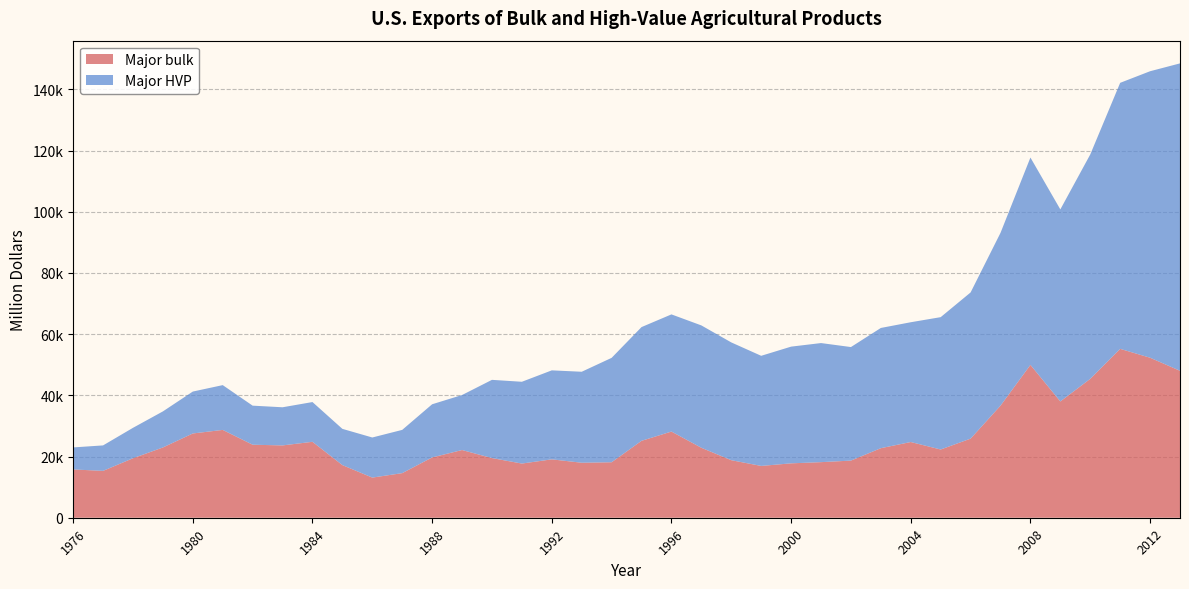

Reading left to right, extract all data points from this chart.

Major bulk: 15782	15317	19442	22965	27538	28700	23862	23635	24814	17199	13120	14573	19708	22125	19497	17705	19080	17975	18130	25138	28164	22863	18803	16932	17775	18166	18671	22731	24743	22298	25851	36629	49951	38004	45388	55189	52291	48025
Major HVP: 7196	8319	9940	11784	13696	14637	12765	12464	12990	11843	13102	14136	17372	17978	25563	26727	29082	29730	34118	37167	38290	39987	38493	35986	38141	38915	37106	39288	39145	43252	47773	56470	67759	62759	73331	86940	93627	100458